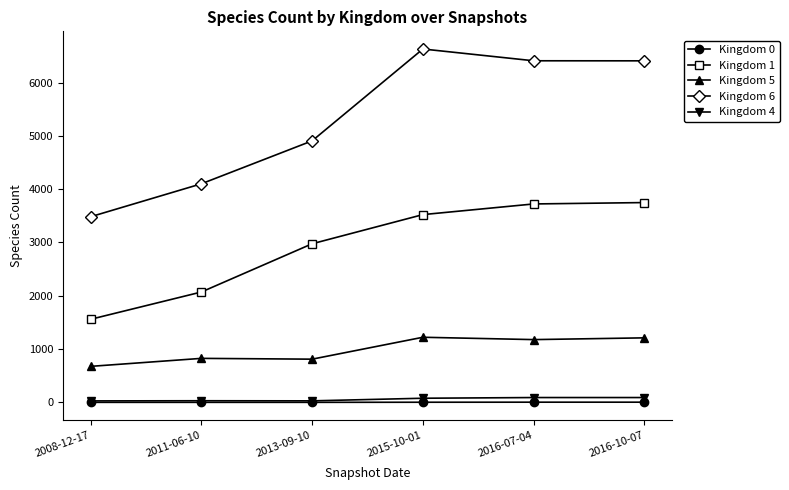

How many categories are shown in the chart?

6